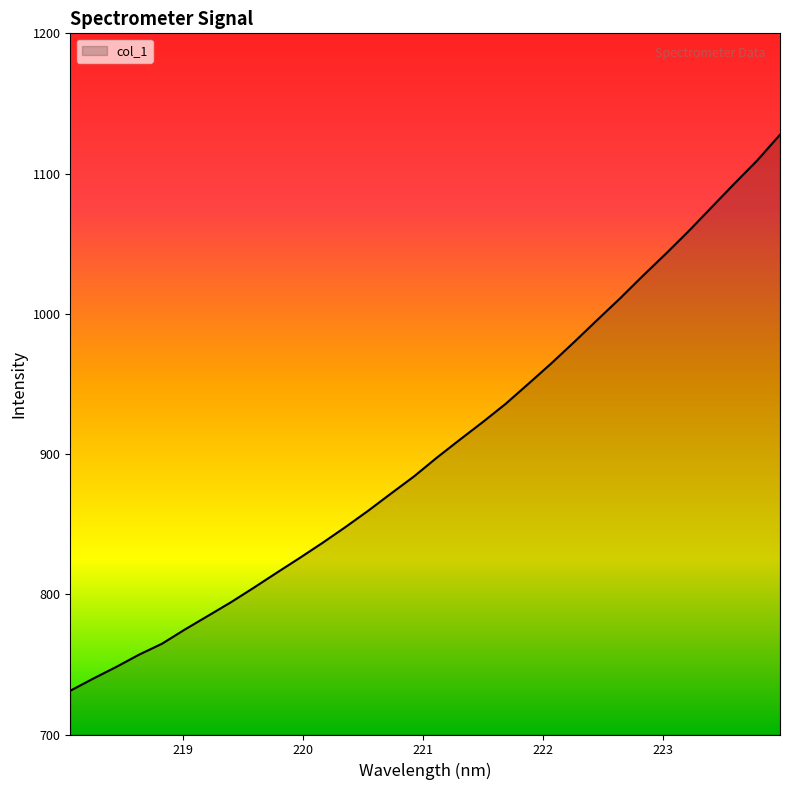

What is the maximum value shown in the chart?

1127.7